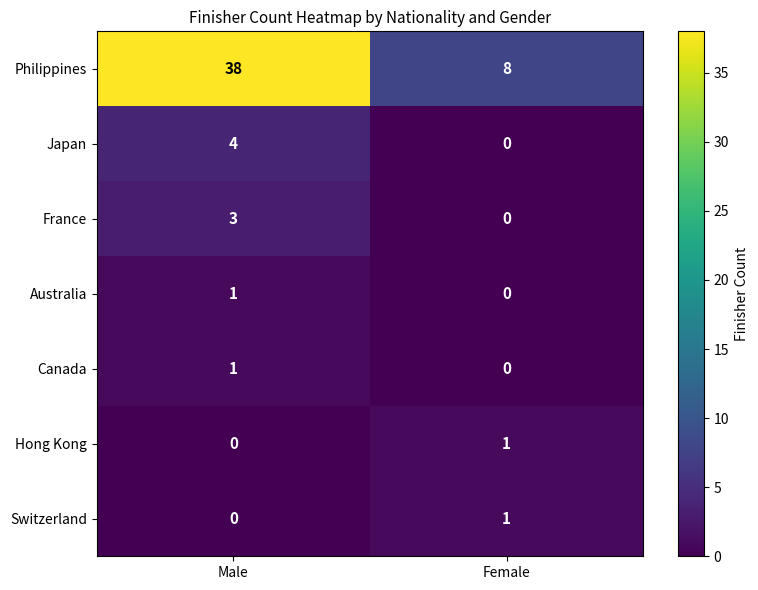

Which series has the widest spread of values?

Philippines